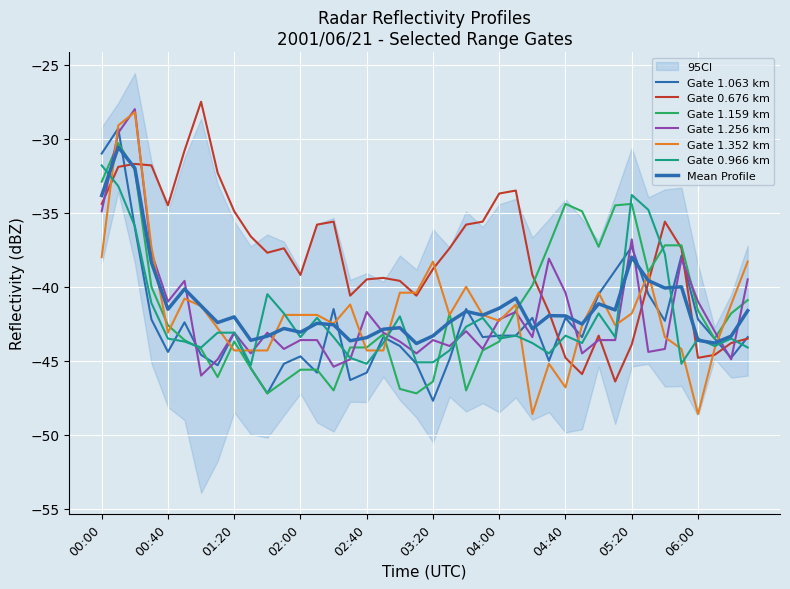

Which series has the largest range (max minus min)?

1.352